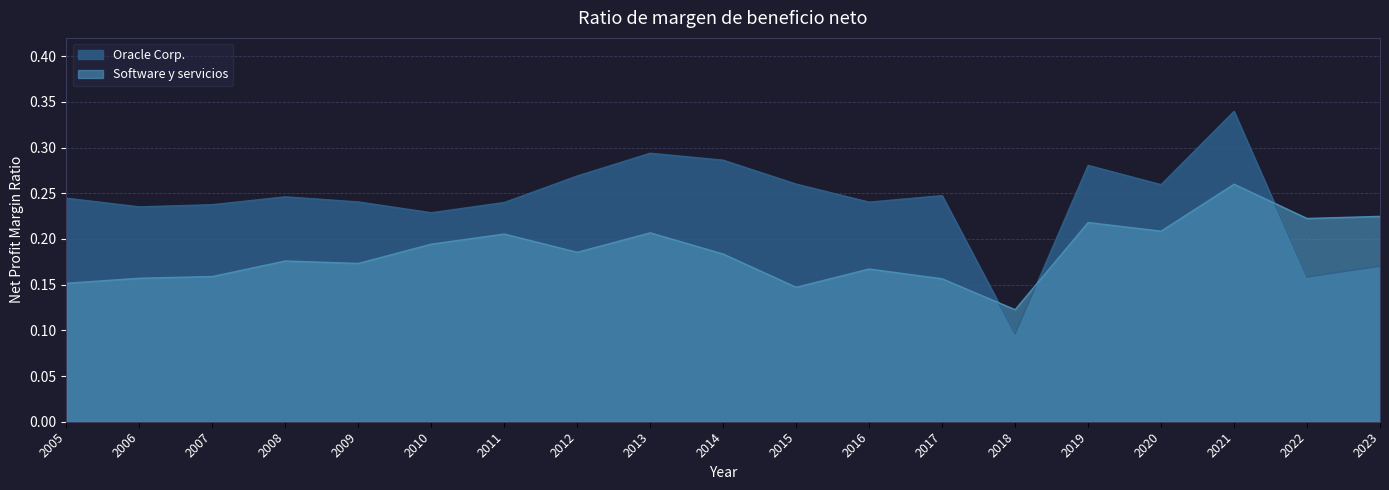

Reading left to right, what are all the values shown in this chart?

Oracle Corp.: 0.2	0.2	0.2	0.2	0.2	0.2	0.2	0.3	0.3	0.3	0.3	0.2	0.2	0.1	0.3	0.3	0.3	0.2	0.2
Software y servicios: 0.2	0.2	0.2	0.2	0.2	0.2	0.2	0.2	0.2	0.2	0.1	0.2	0.2	0.1	0.2	0.2	0.3	0.2	0.2